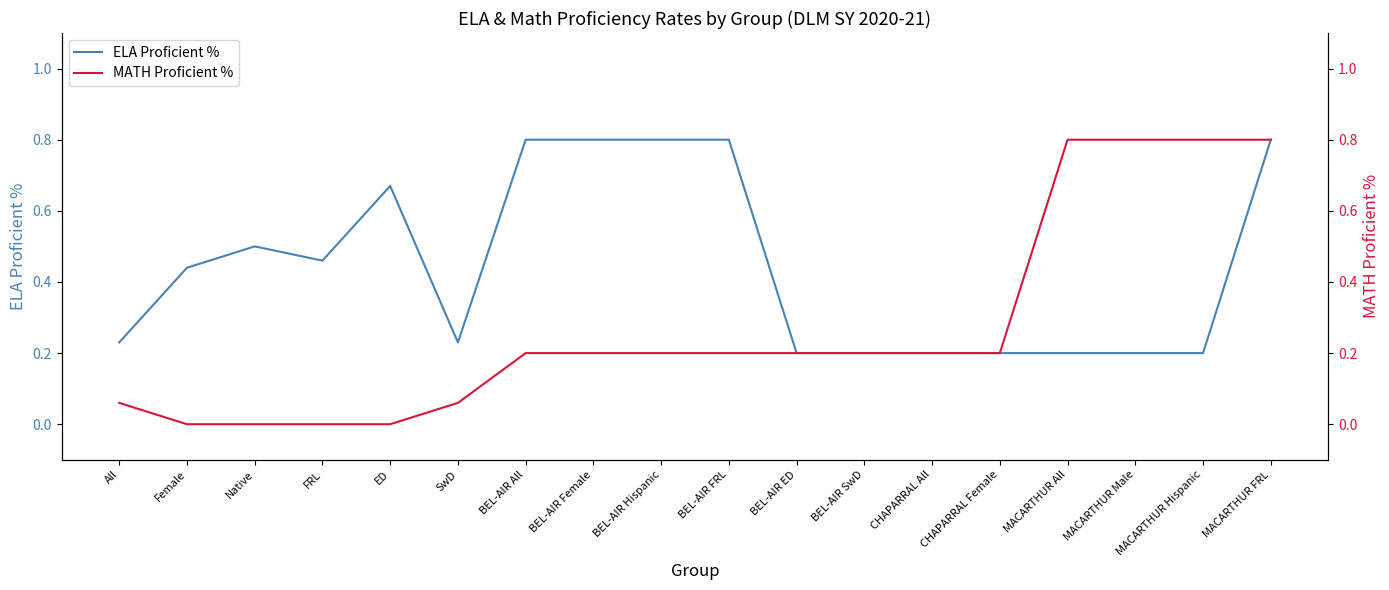

Is this an area chart (filled region under the line)?

No